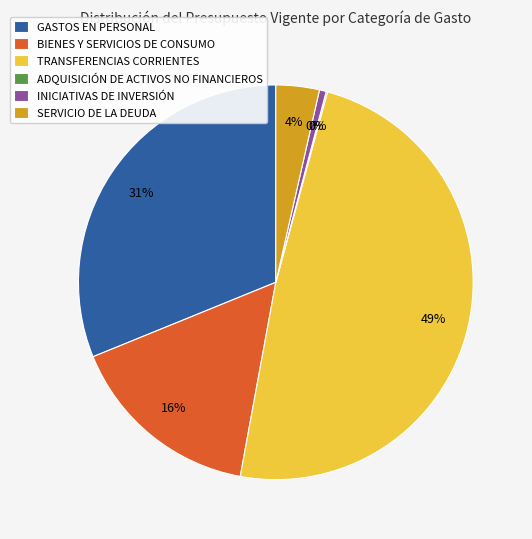

Do GASTOS EN PERSONAL and INICIATIVAS DE INVERSIÓN together represent more than half of the pie?

No